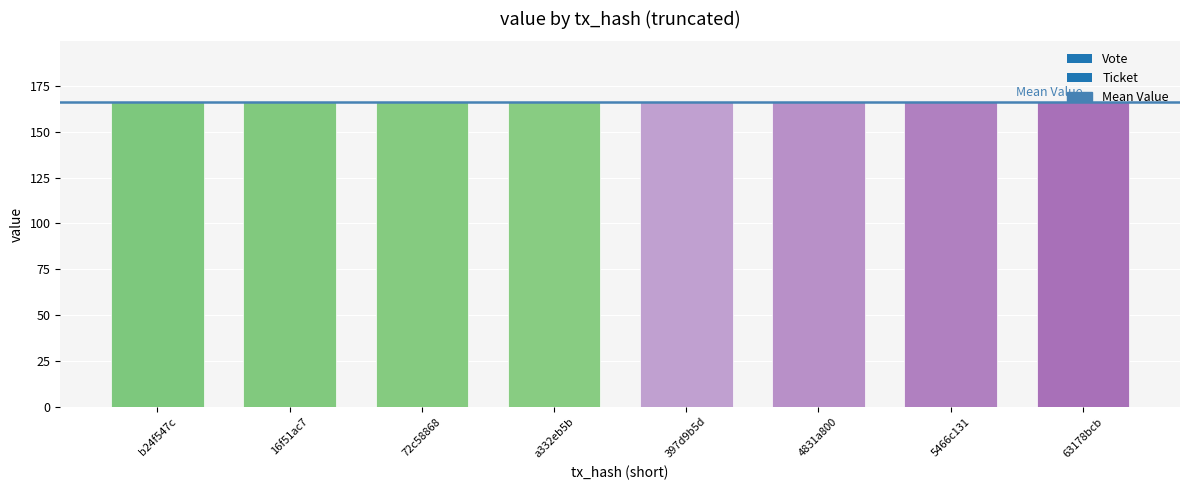

Reading left to right, what are all the values shown in this chart?

direction: -1.0	-1.0	-1.0	-1.0	1.0	1.0	1.0	1.0
value: 166.1	166.1	166.1	166.1	166.1	166.1	166.1	166.1
time_stamp: 1557658671.0	1556683237.0	1556029840.0	1554905858.0	1554785273.0	1554785273.0	1554785273.0	1554785273.0
io_index: 1.0	1.0	1.0	1.0	0.0	0.0	0.0	0.0
valid_mainchain: 1.0	1.0	1.0	1.0	1.0	1.0	1.0	1.0